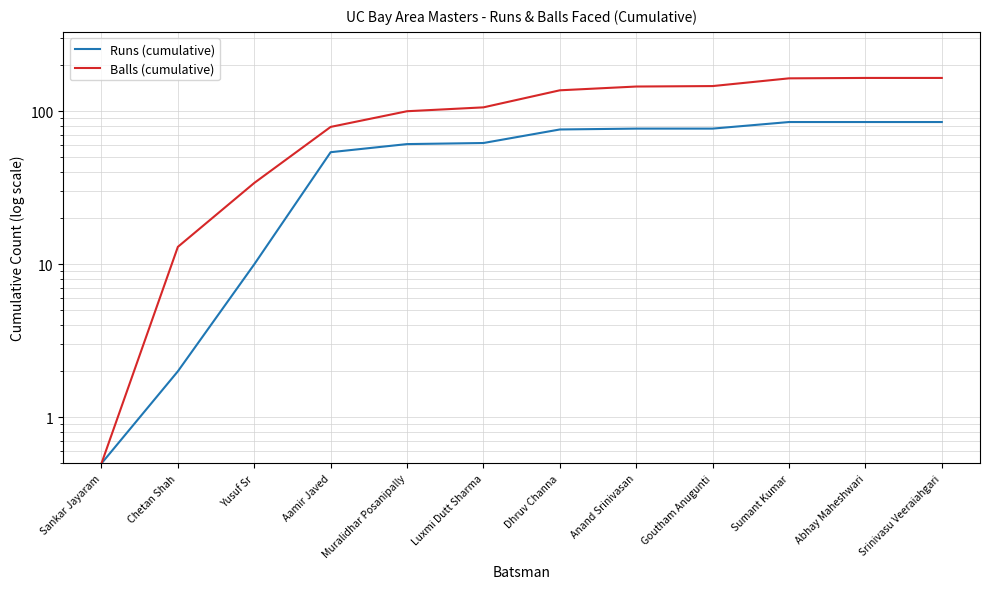

What are all the series names shown in the legend?

Runs (cumulative), Balls (cumulative)